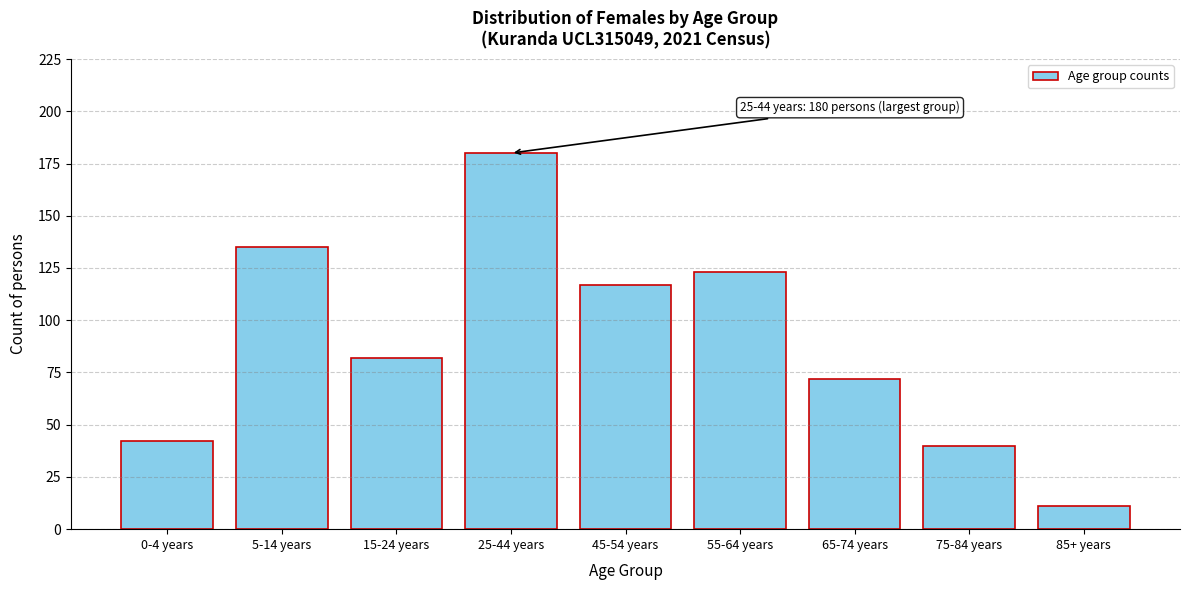

Reading left to right, what are all the values shown in this chart?

0-4 years=42	5-14 years=135	15-24 years=82	25-44 years=180	45-54 years=117	55-64 years=123	65-74 years=72	75-84 years=40	85+ years=11